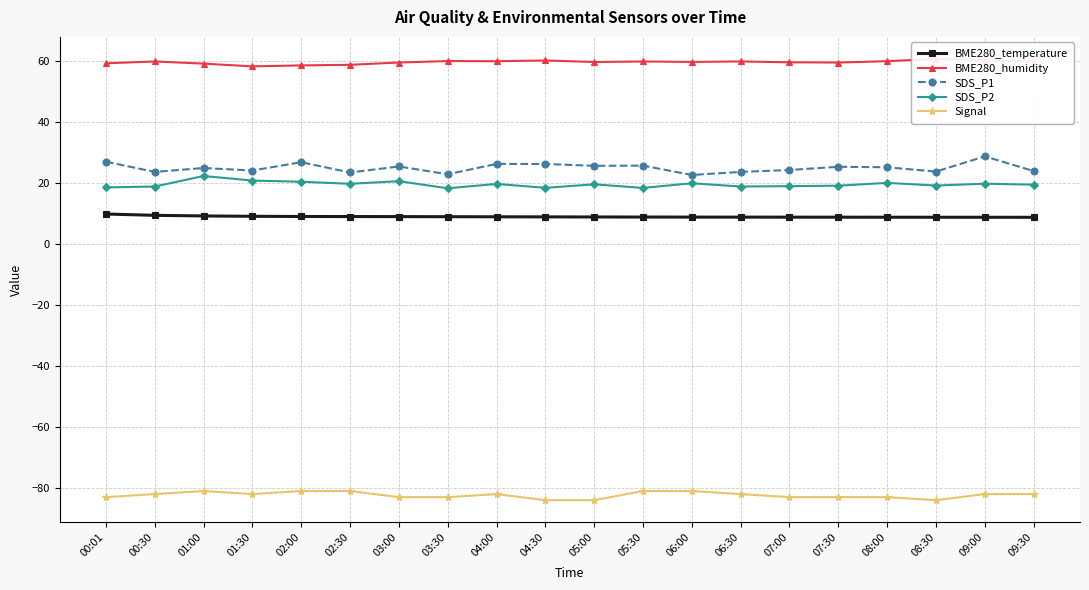

What are all the series names shown in the legend?

BME280_temperature, BME280_humidity, SDS_P1, SDS_P2, Signal